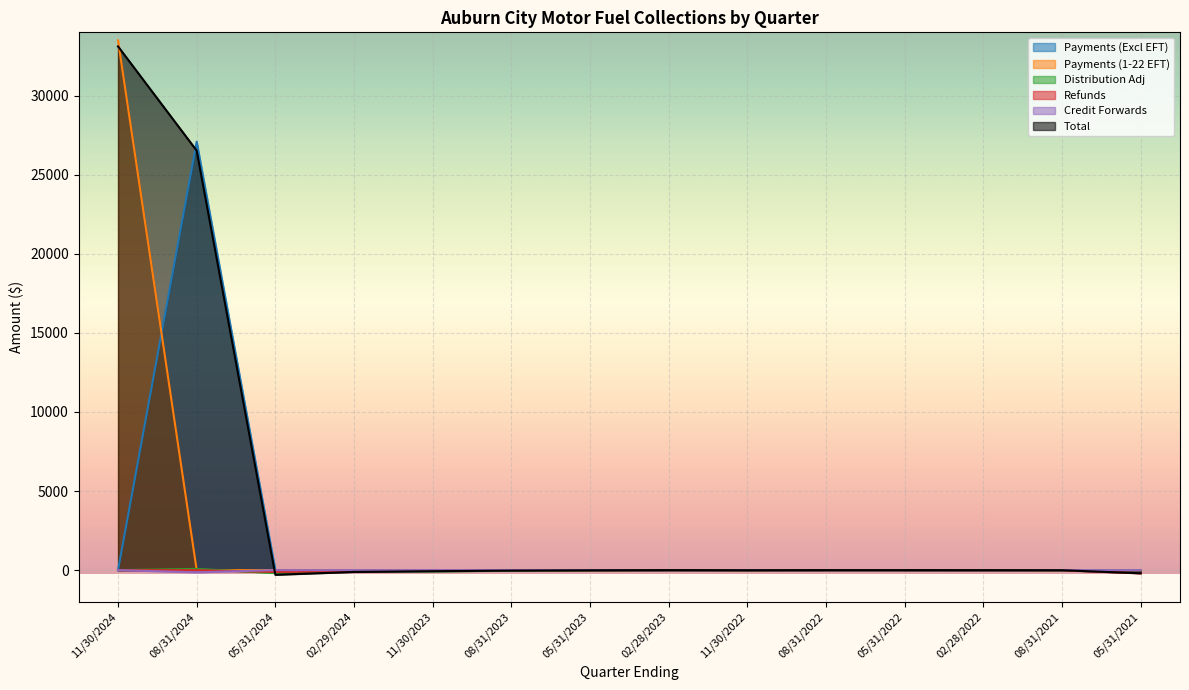

Which series has the largest total across all categories?

Total